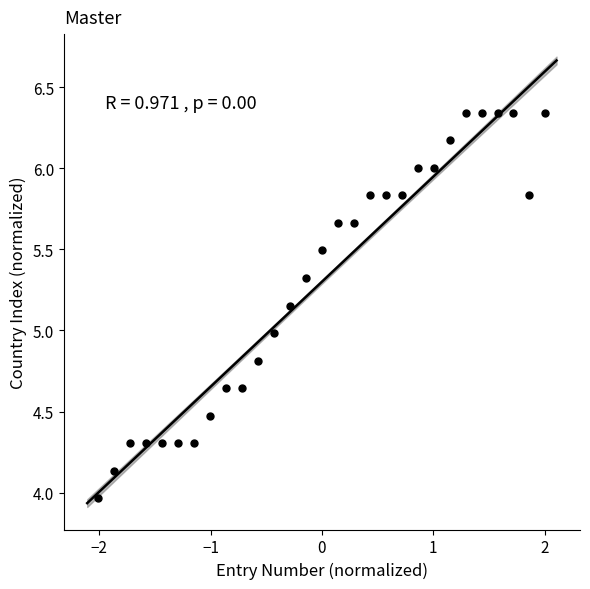

What is the range of Y values (max minus min)?

2.4